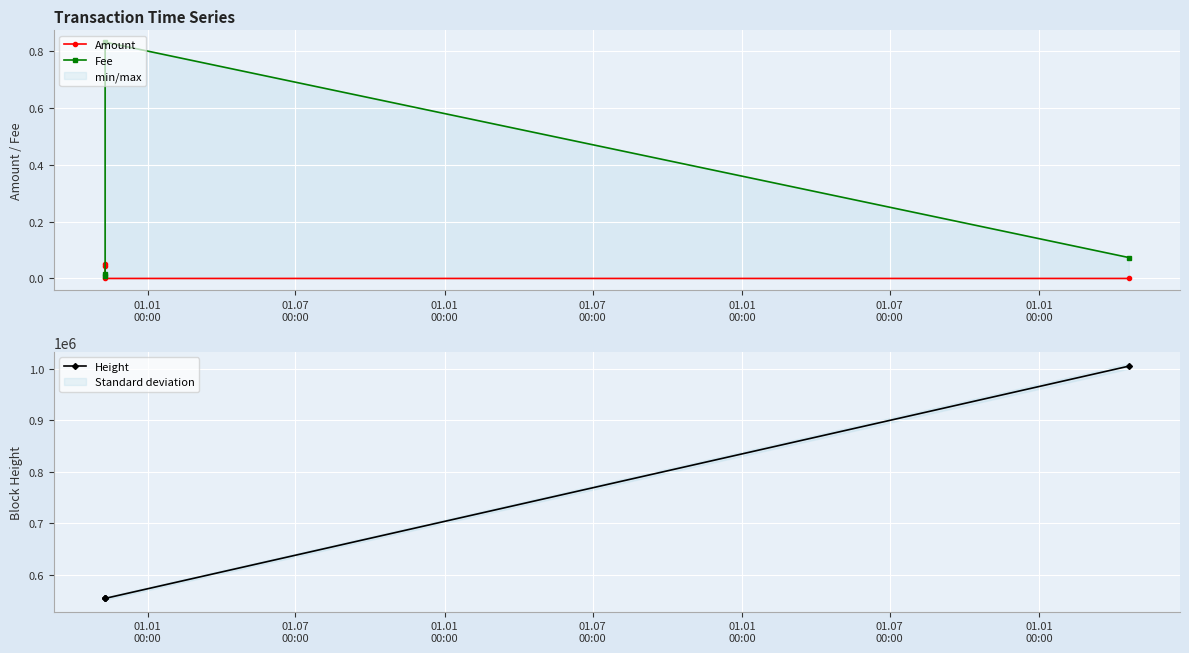

How many lines are shown in the chart?

3